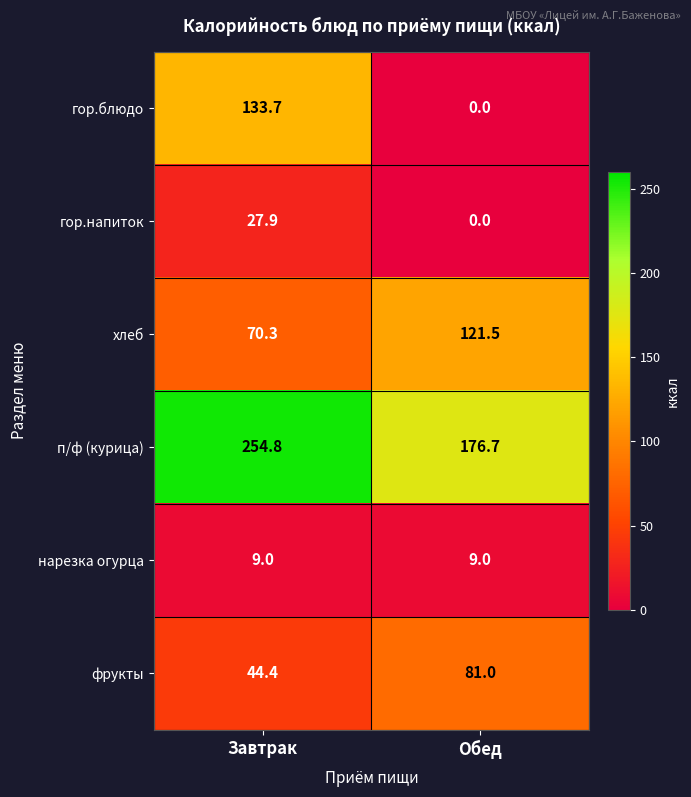

What is the difference between the гор.напиток values at Завтрак and Обед?

27.9